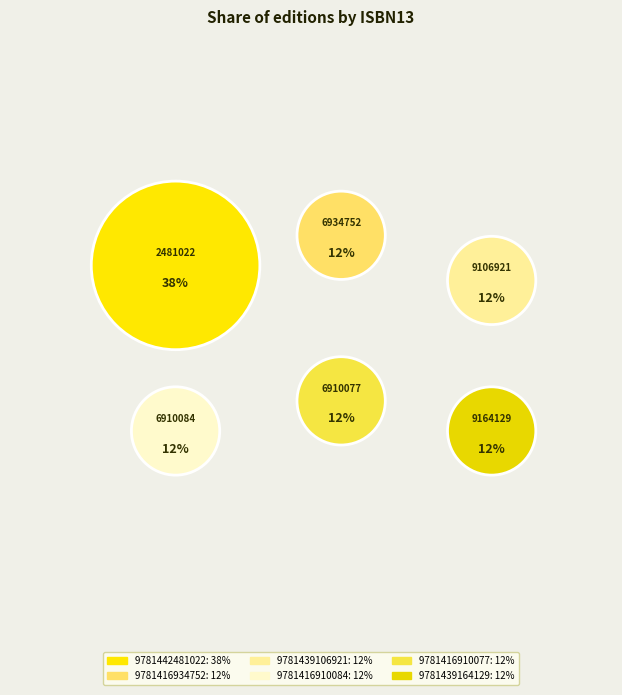

Which slice is the smallest?

9781416934752